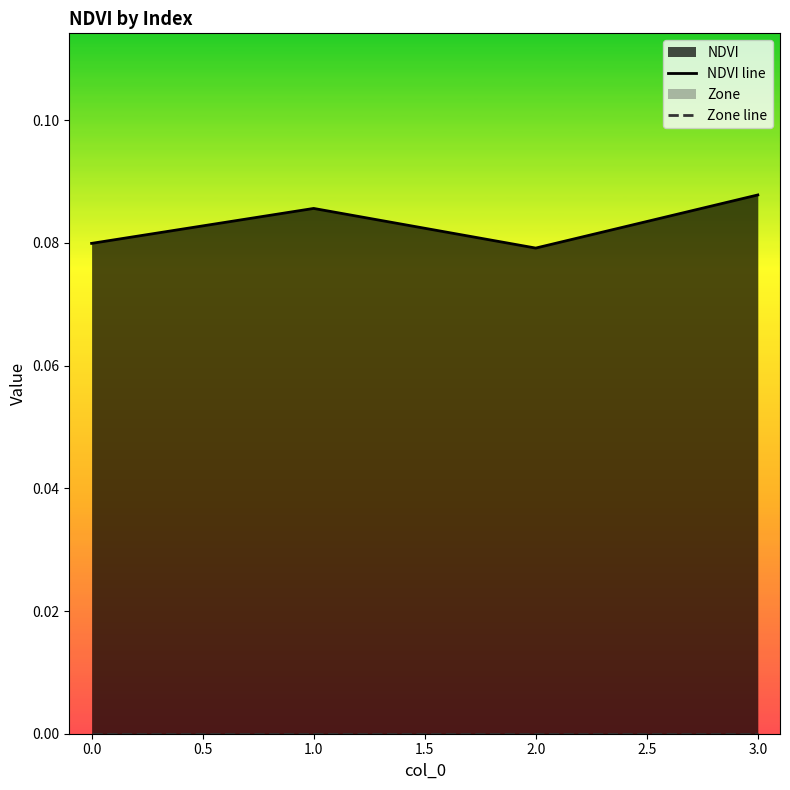

Is the value of Zone line at 2.0 greater than the value of NDVI line at 3.0?

No